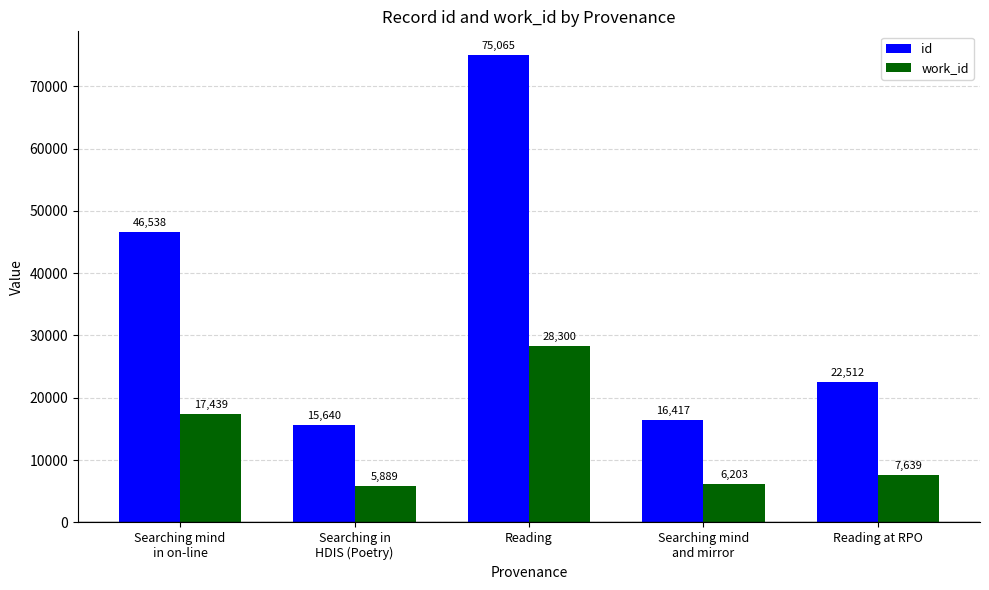

At which category is the sum across all series the highest?

Reading